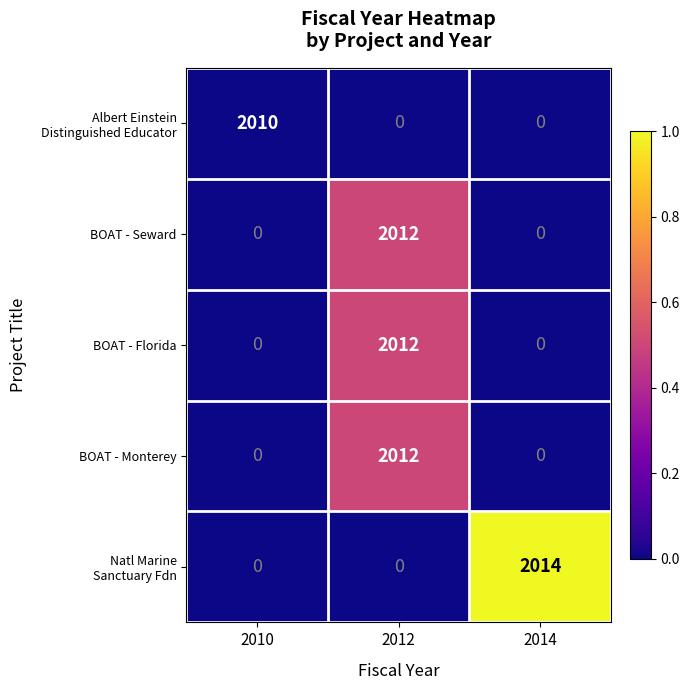

The value of BOAT - Seward at 2012 is 2012. True or false?

True